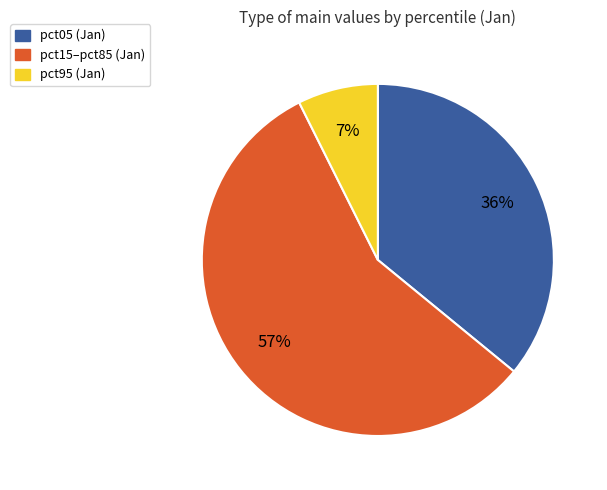

Count the number of slices in the pie.

3